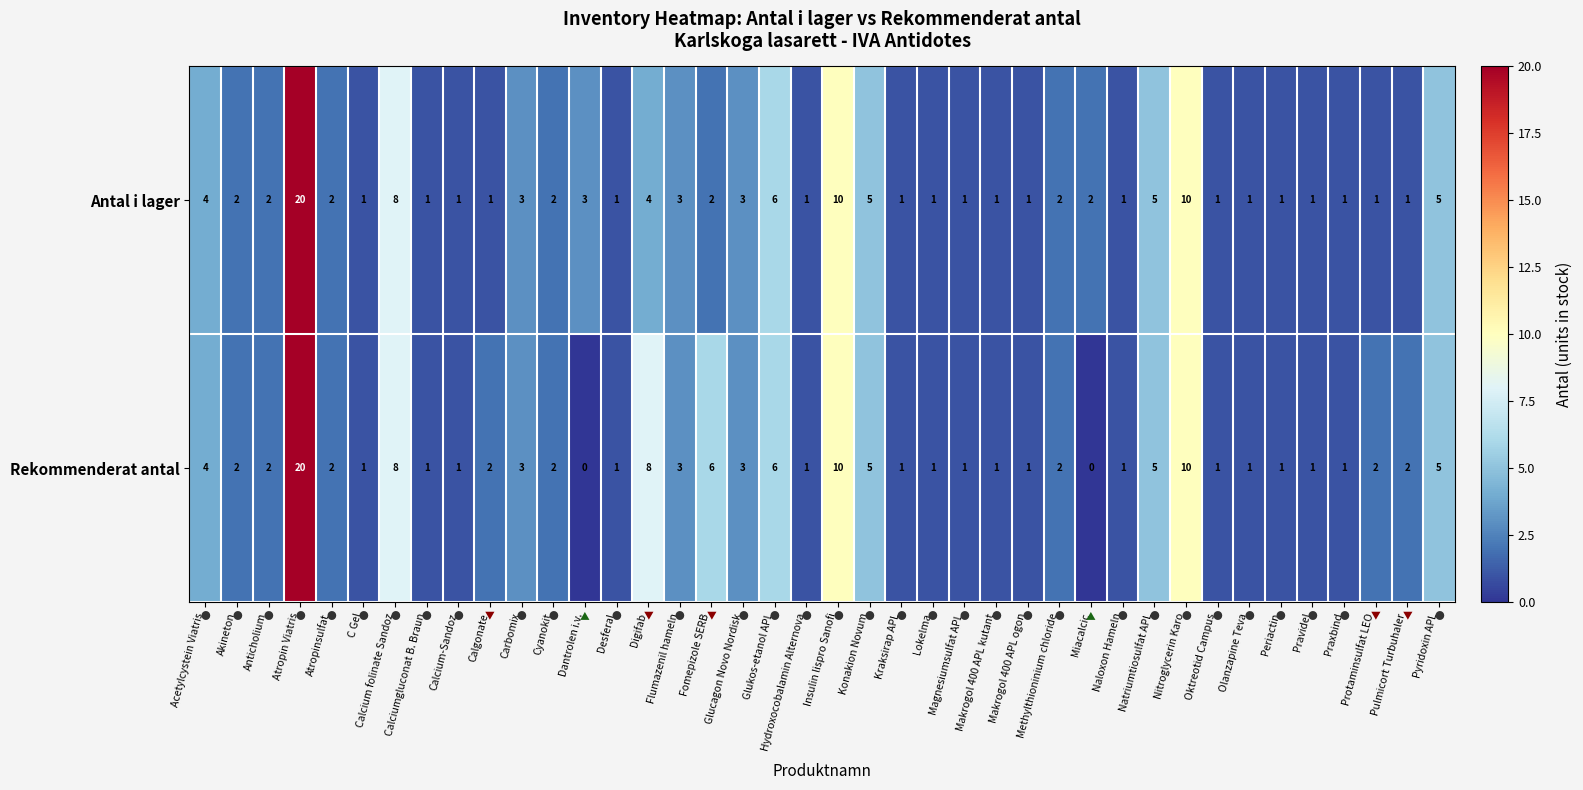

The Antal i lager series shows 3 at Methylthioninium chloride. True or false?

False